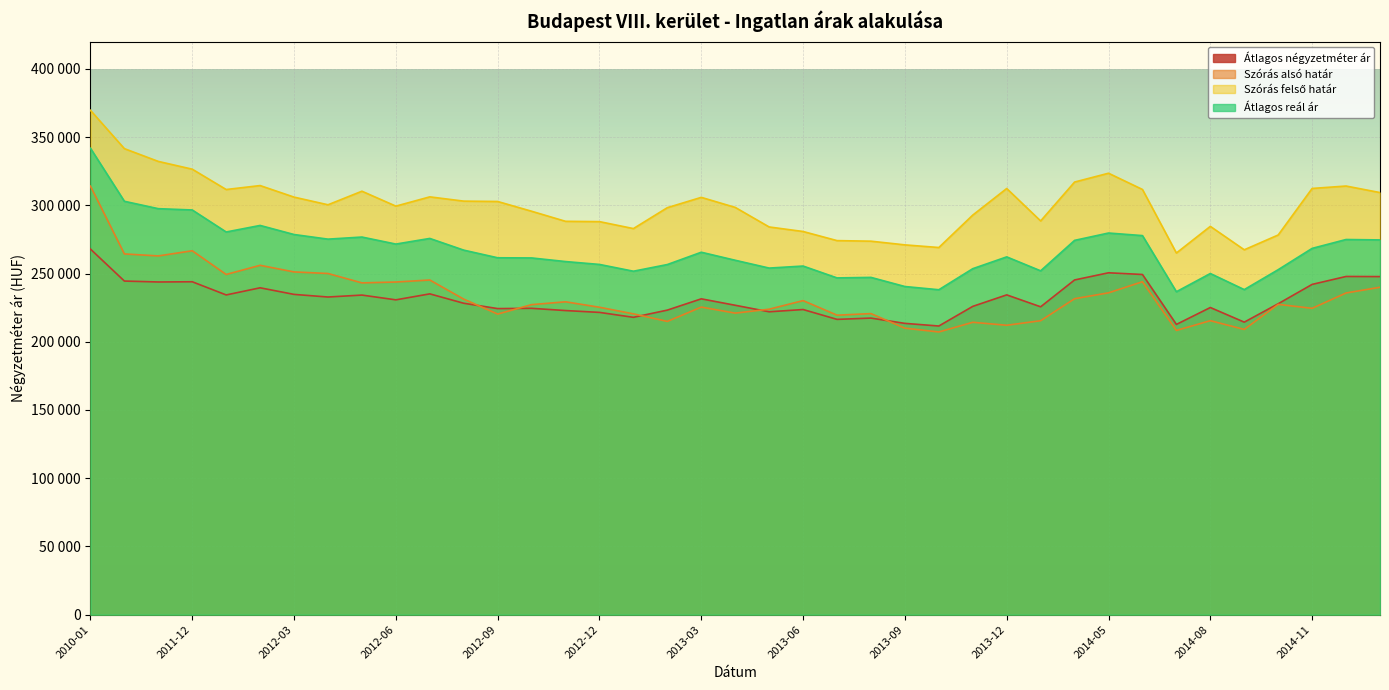

True or false: Szórás felső határ and Átlagos reál ár cross at least once.

False